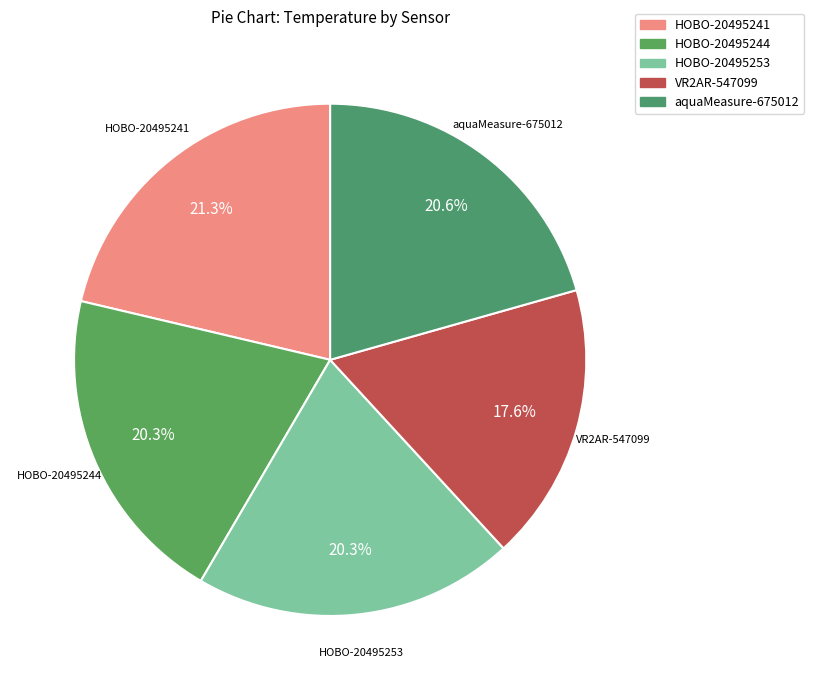

Which slice is the largest?

HOBO-20495241